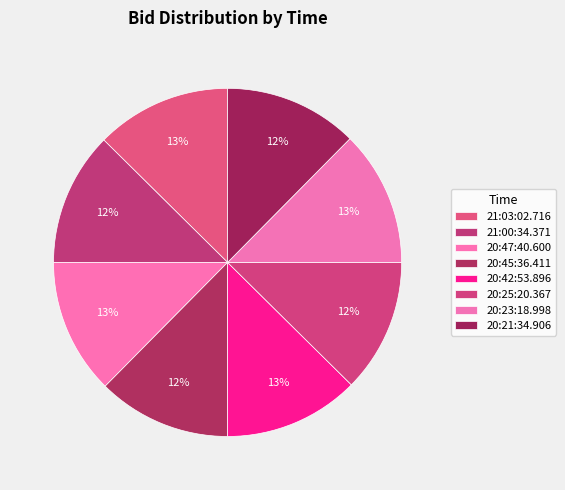

To the nearest percent, what percentage of the pie is 20:45:36.411?

12%